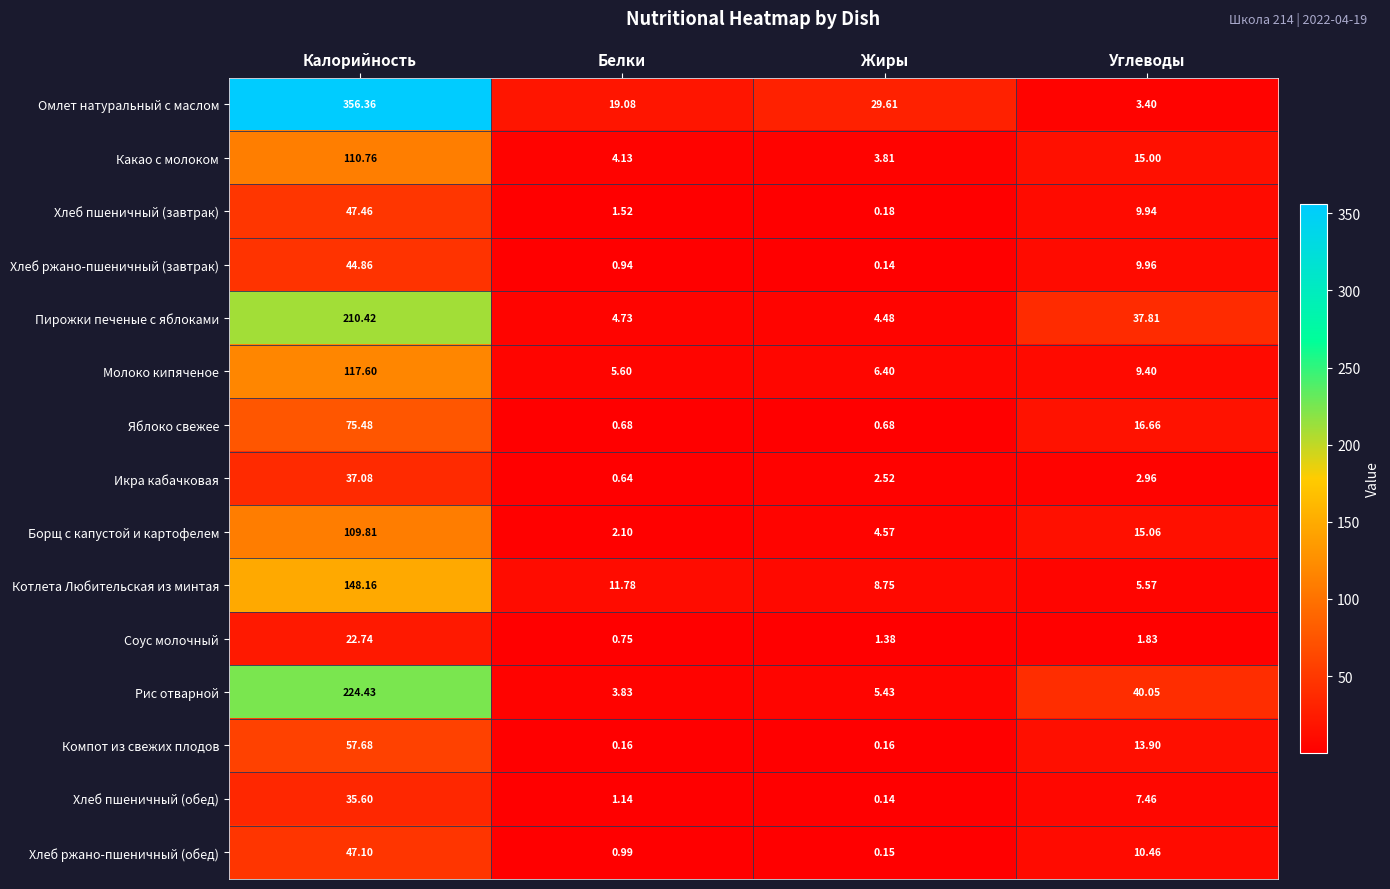

At which label is Компот из свежих плодов closest to 28?

Углеводы